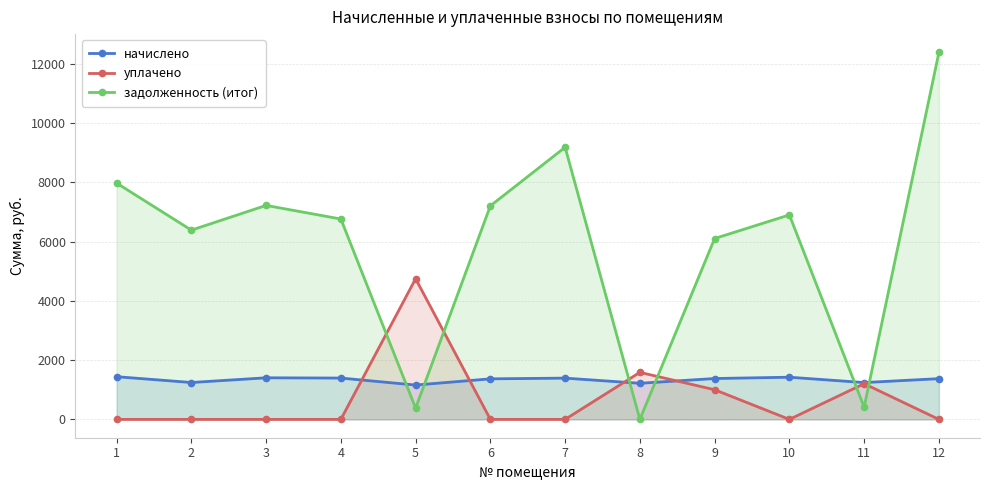

What is the sum of all задолженность (итог) values?

70892.9